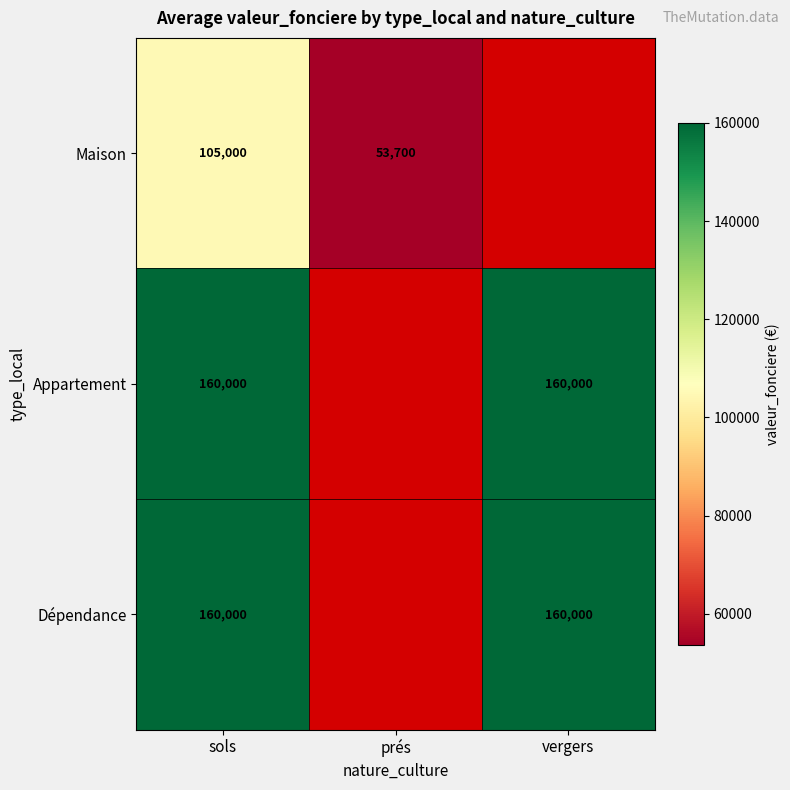

The Dépendance series shows 93538 at sols. True or false?

False